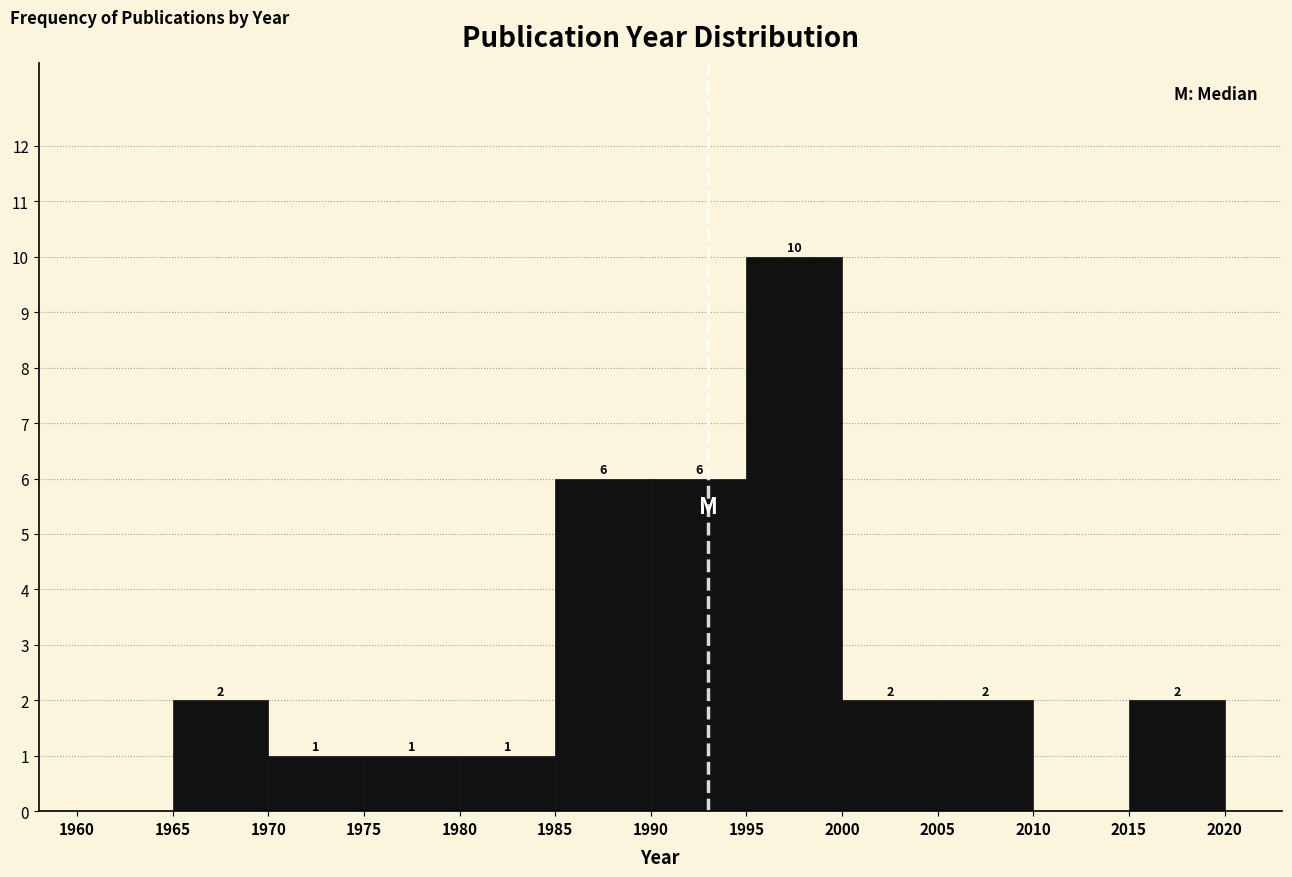

Over which range of the x-axis is the bar tallest?

1995 to 2000